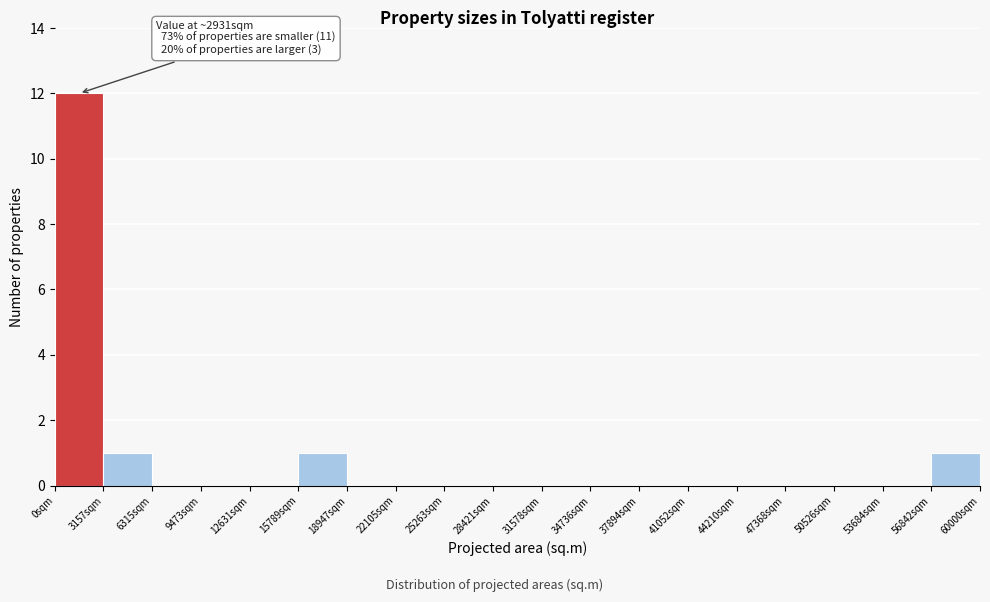

Which range on the x-axis has the tallest bar?

0 to 3000